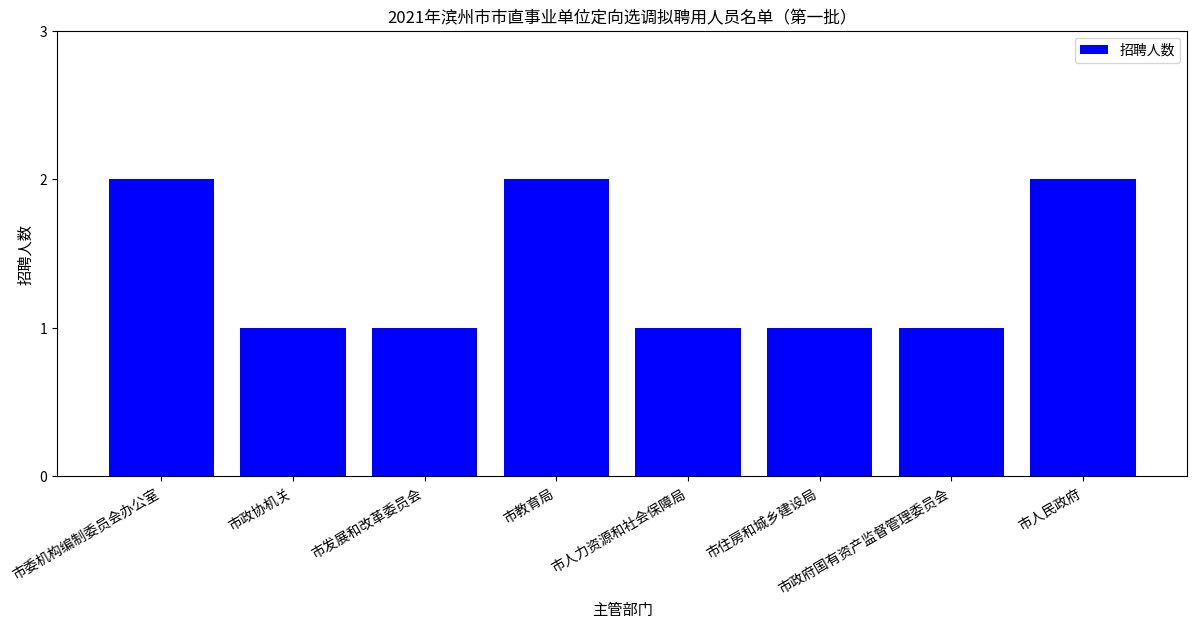

The chart shows a value of 2 at 市人民政府. True or false?

True